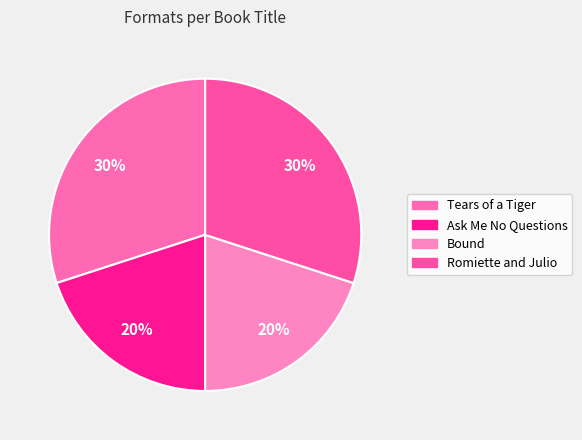

True or false: Ask Me No Questions accounts for 20% of the total.

True